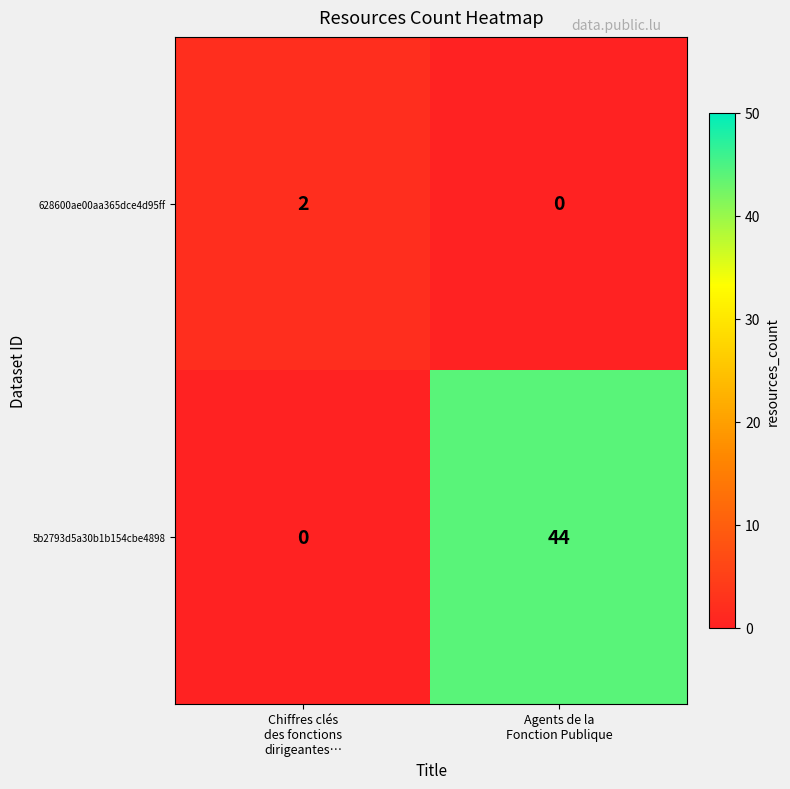

At how many categories does at least one series exceed 1?

2